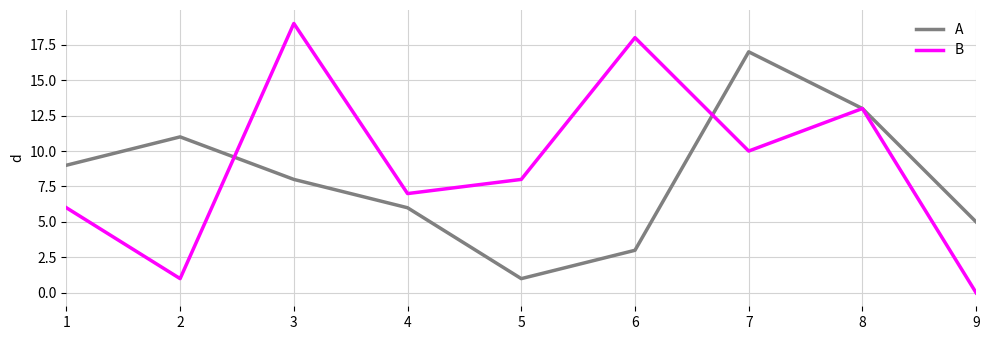

At which category does A reach its first local peak?

2